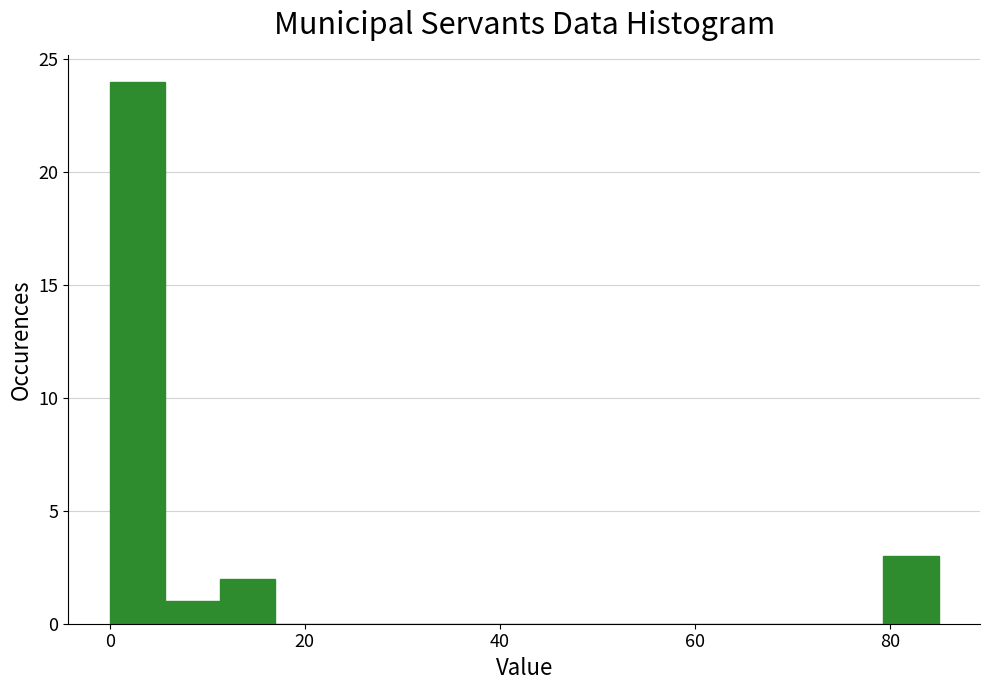

Read against the x-axis, roughly where is the centre of the tallest bar?

2